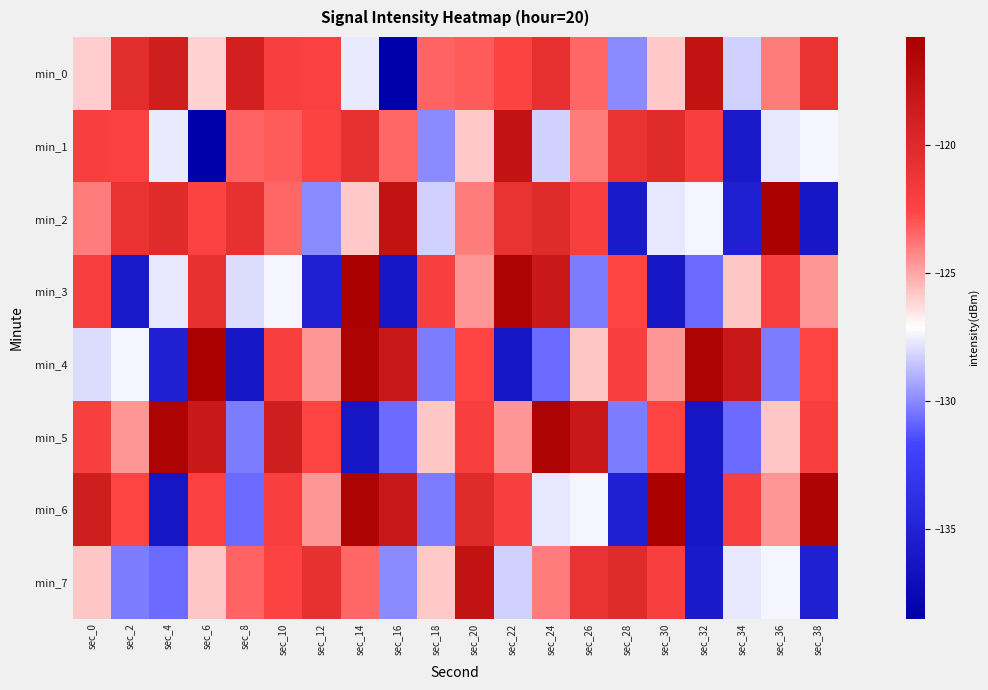

Which series has the widest spread of values?

min_0